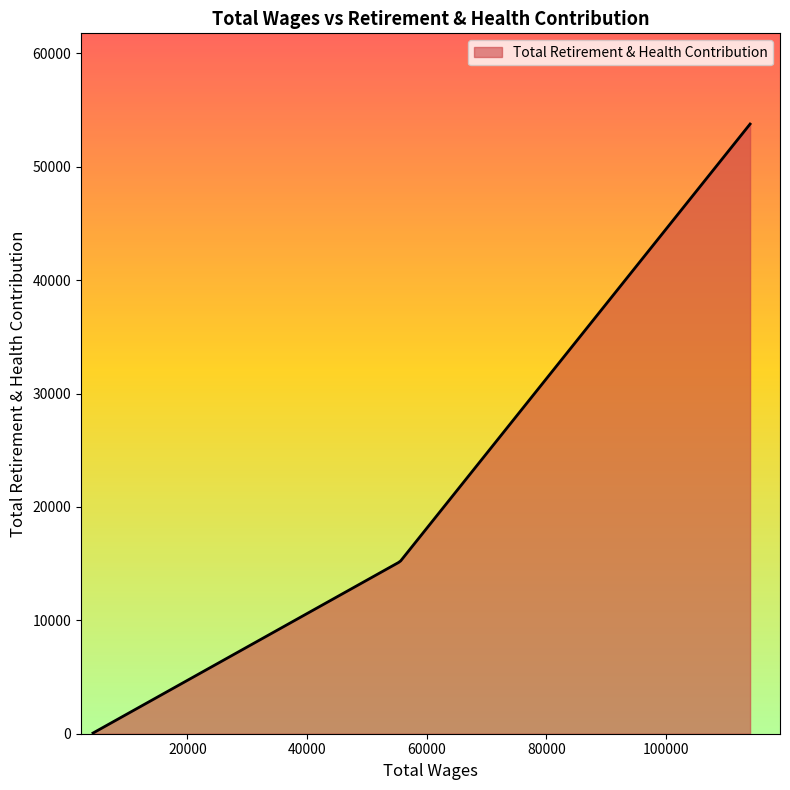

What is the difference between the maximum and minimum values?

53718.0